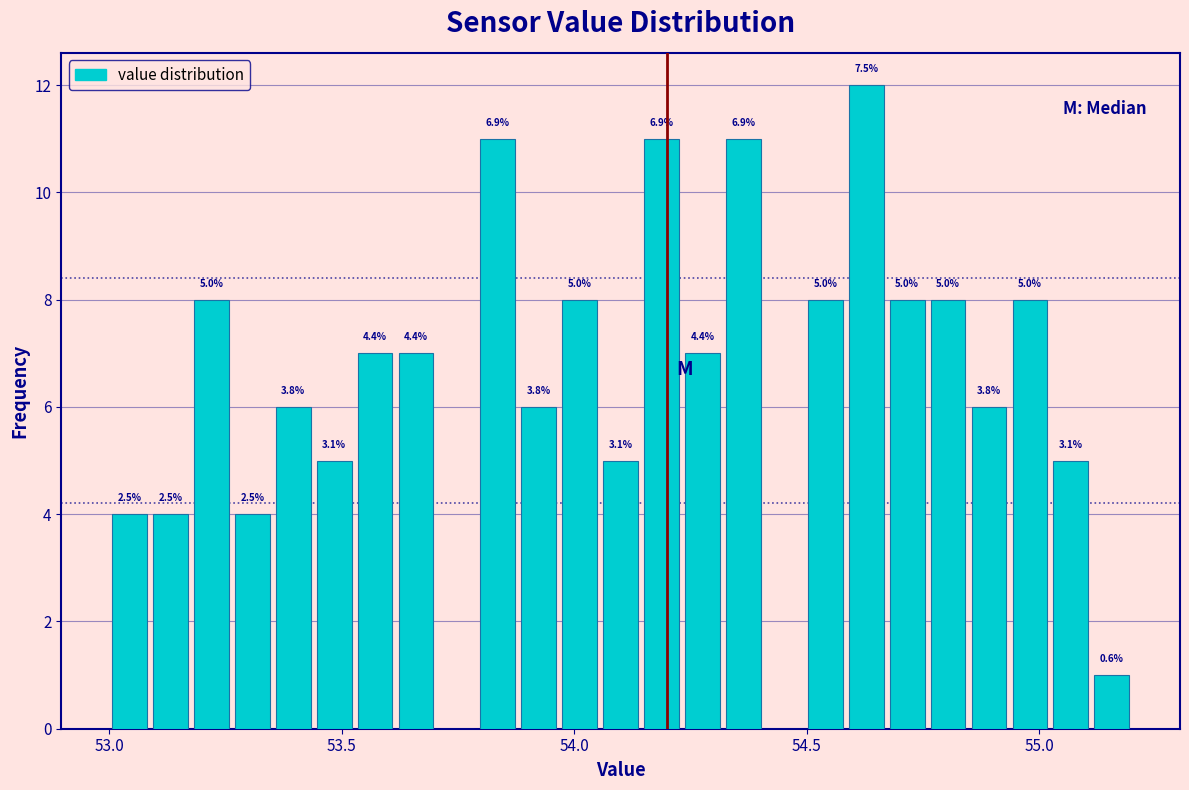

Around what value on the x-axis is the tallest bar? Give the approximate position of its centre, as read against the axis.

54.65